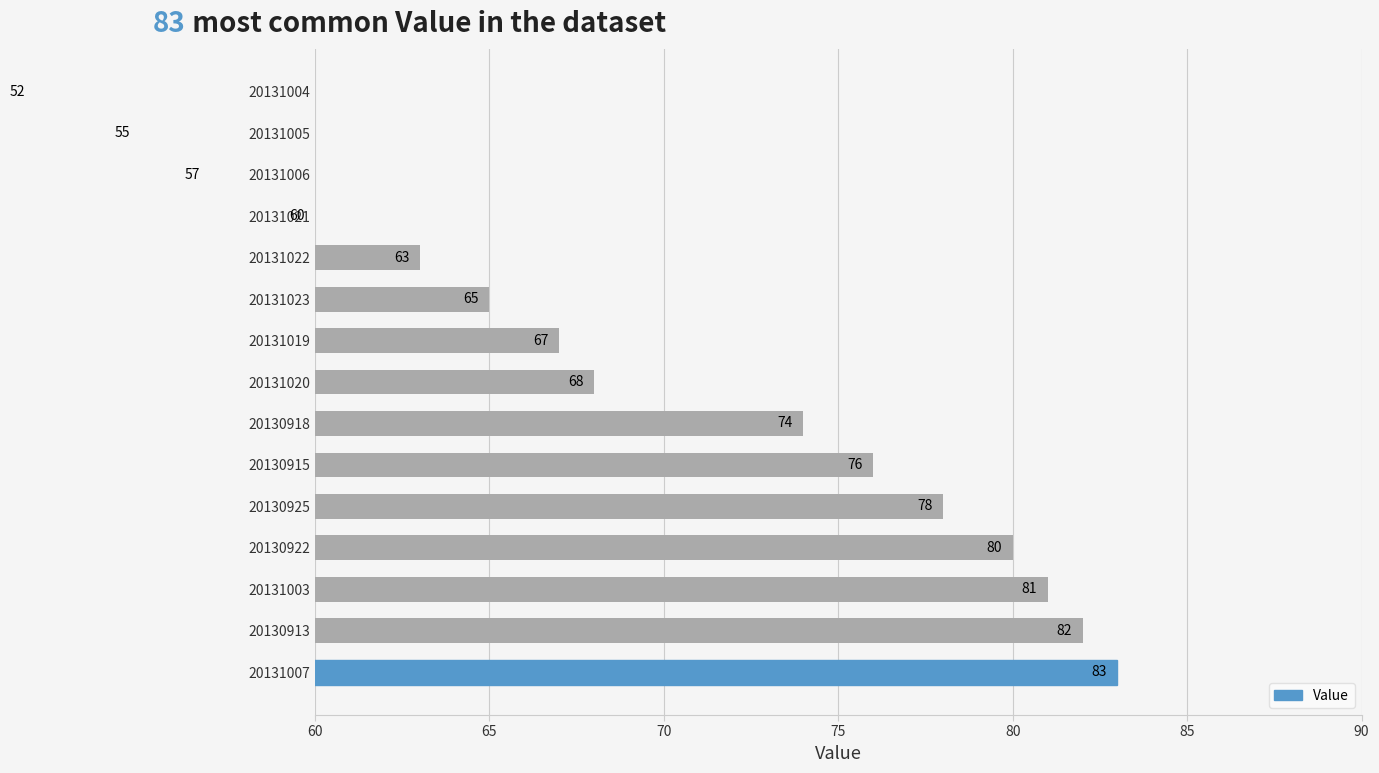

The value at 20131019 is 36. True or false?

False